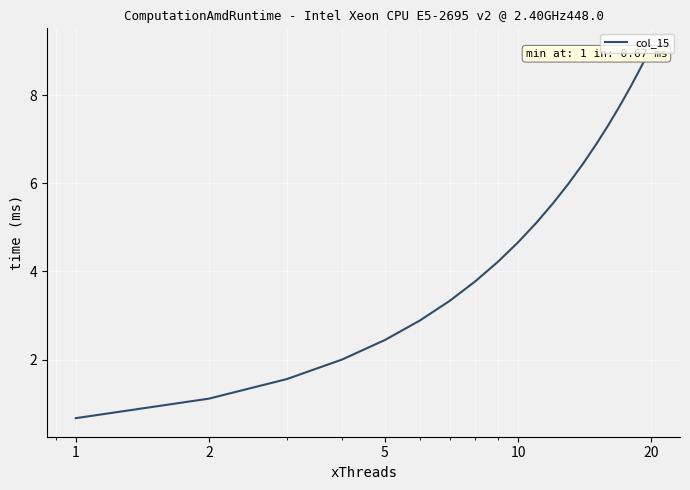

What is the greatest value displayed?

9.1